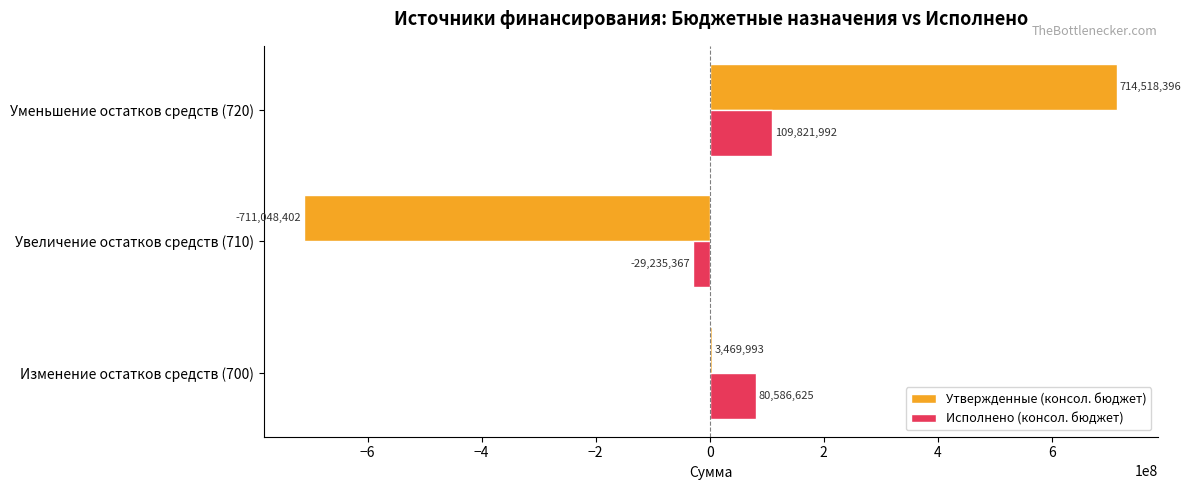

What is the maximum value for Исполнено (консол. бюджет)?

109821991.7